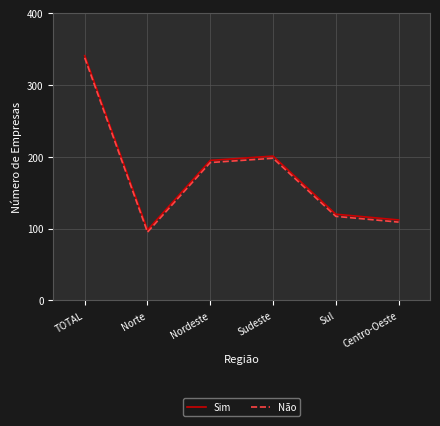

What is the spread (max minus min) of values at Sul?

3